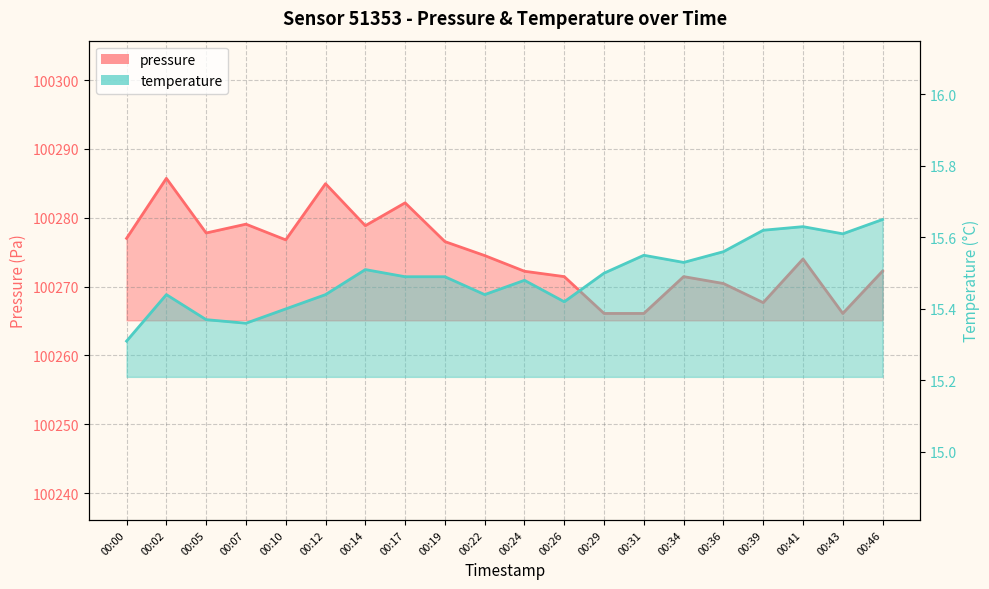

Reading right to left, extract all data points from this chart.

pressure: 100272.2	100266.1	100274.0	100267.7	100270.4	100271.4	100266.1	100266.1	100271.4	100272.2	100274.5	100276.5	100282.2	100278.8	100284.9	100276.8	100279.1	100277.8	100285.7	100277.0
temperature: 15.7	15.6	15.6	15.6	15.6	15.5	15.6	15.5	15.4	15.5	15.4	15.5	15.5	15.5	15.4	15.4	15.4	15.4	15.4	15.3